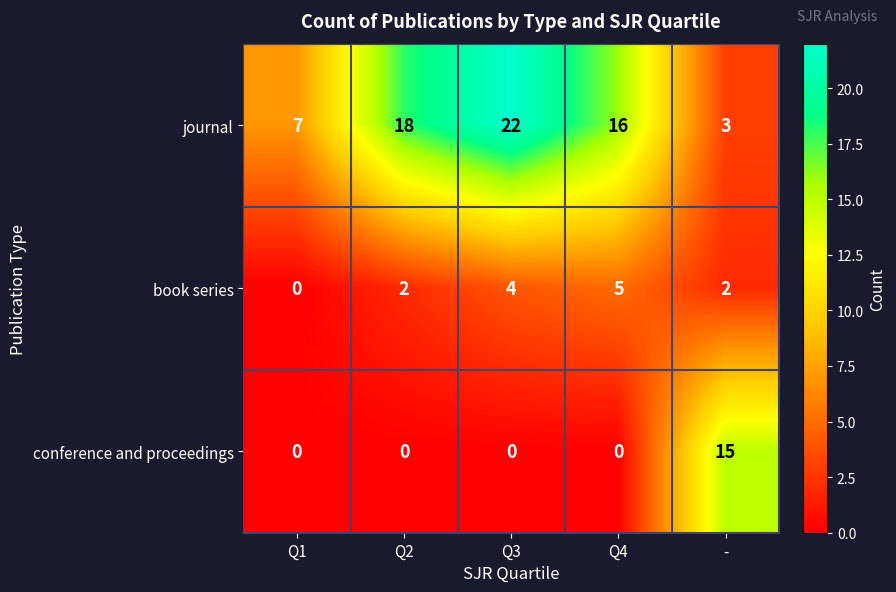

What is the difference between the highest and lowest values at Q1?

7